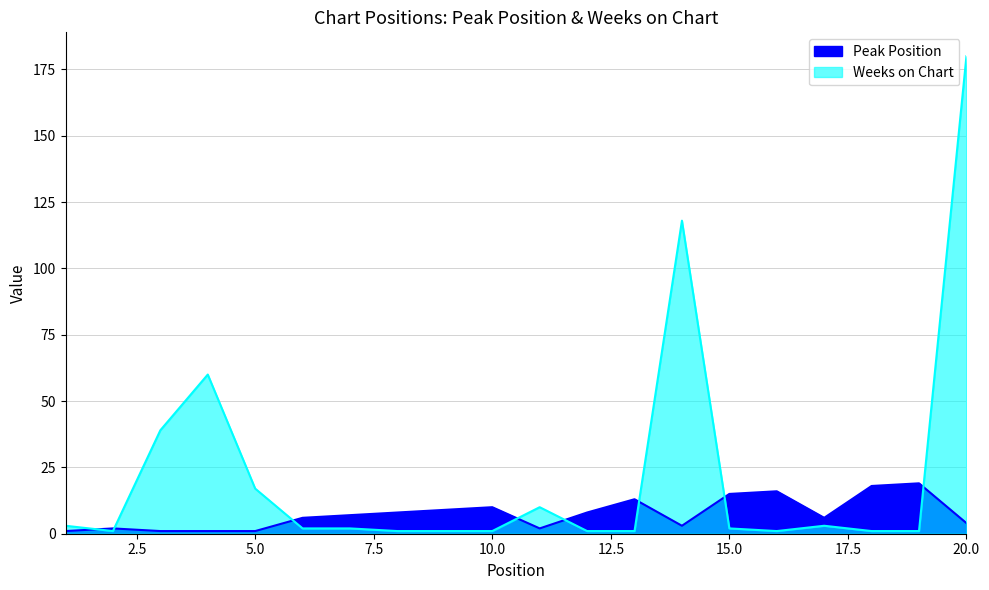

What is the value of the Weeks on Chart point at the 13th from the left?

1